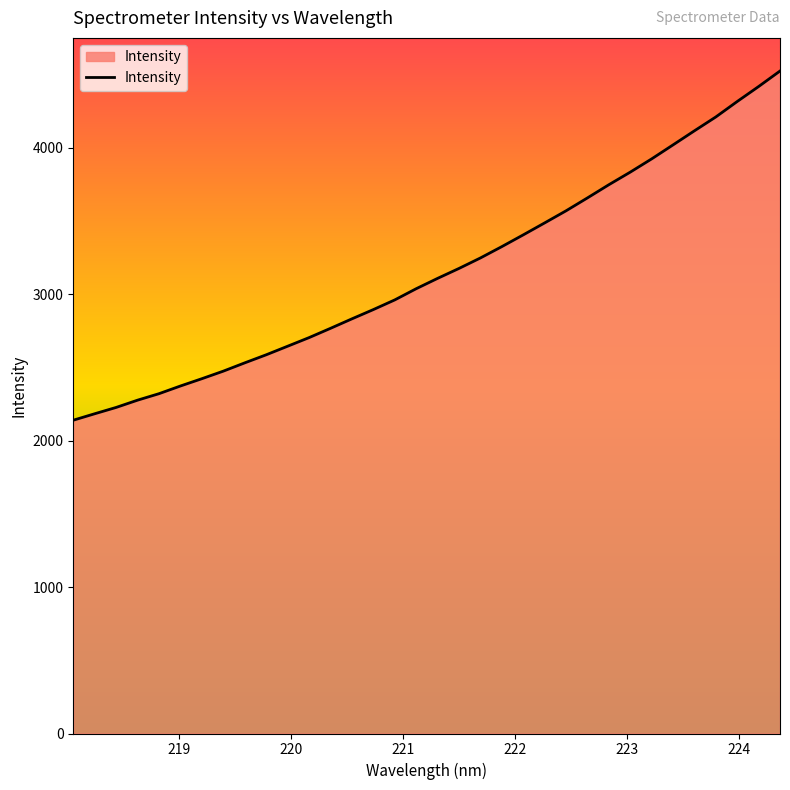

How many values exceed 3106?

17